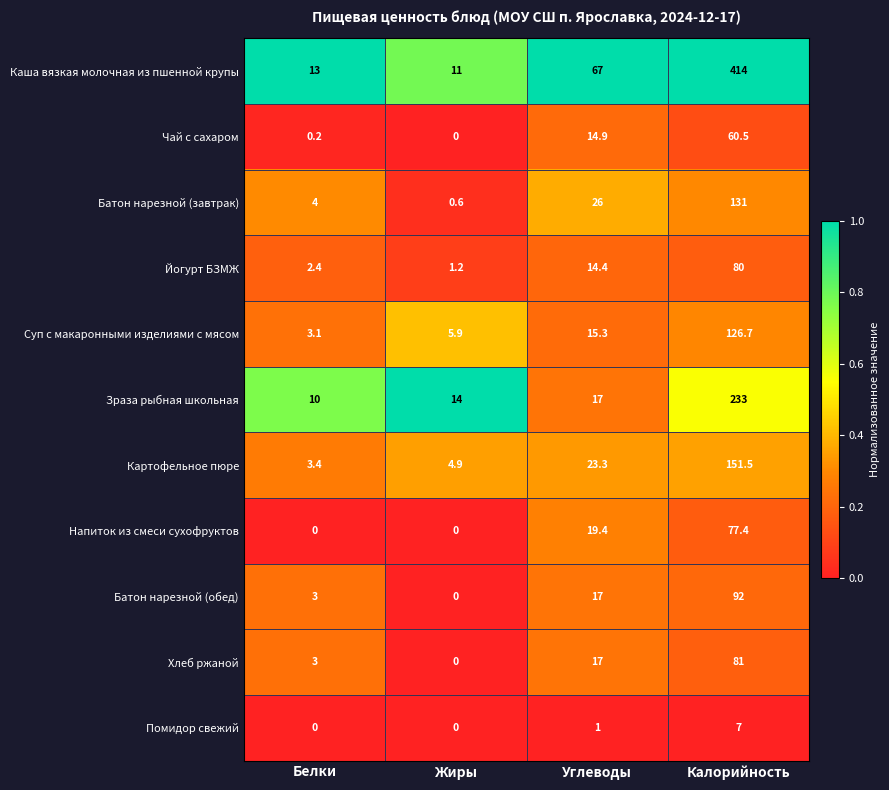

Which series has the largest total across all categories?

Каша вязкая молочная из пшенной крупы